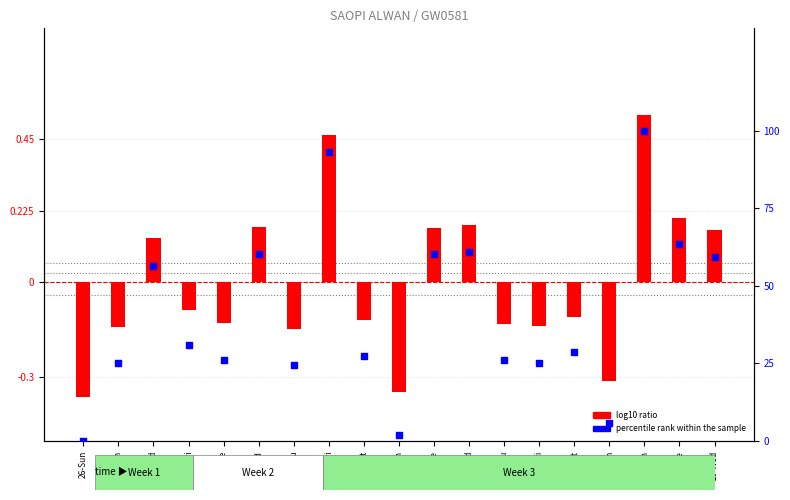

Is the value of percentile rank within the sample at 6-Wed greater than the value of log10 ratio at 13-Wed?

Yes